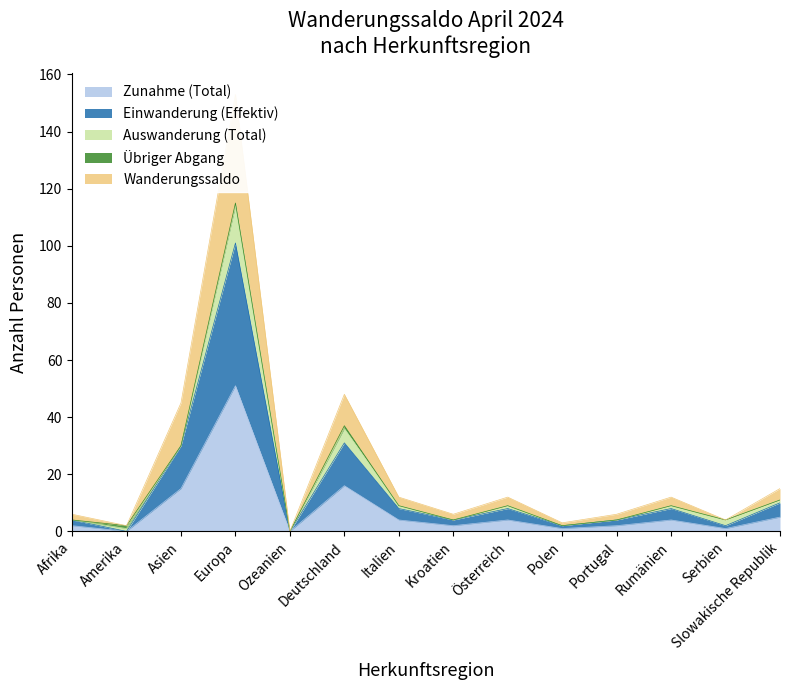

True or false: Einwanderung (Effektiv) and Zunahme (Total) intersect in this chart.

False